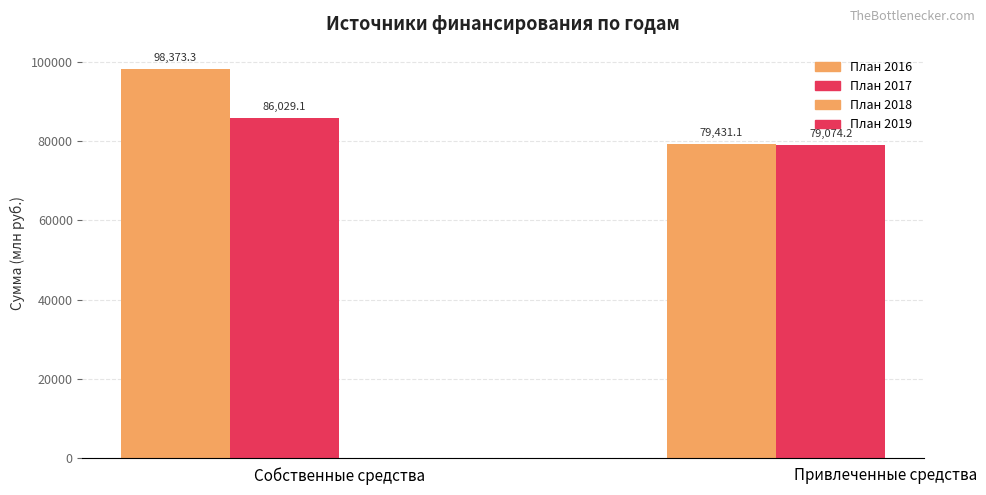

Reading left to right, what are all the values shown in this chart?

План 2016: 98373.3	79431.1
План 2017: 86029.1	79074.2